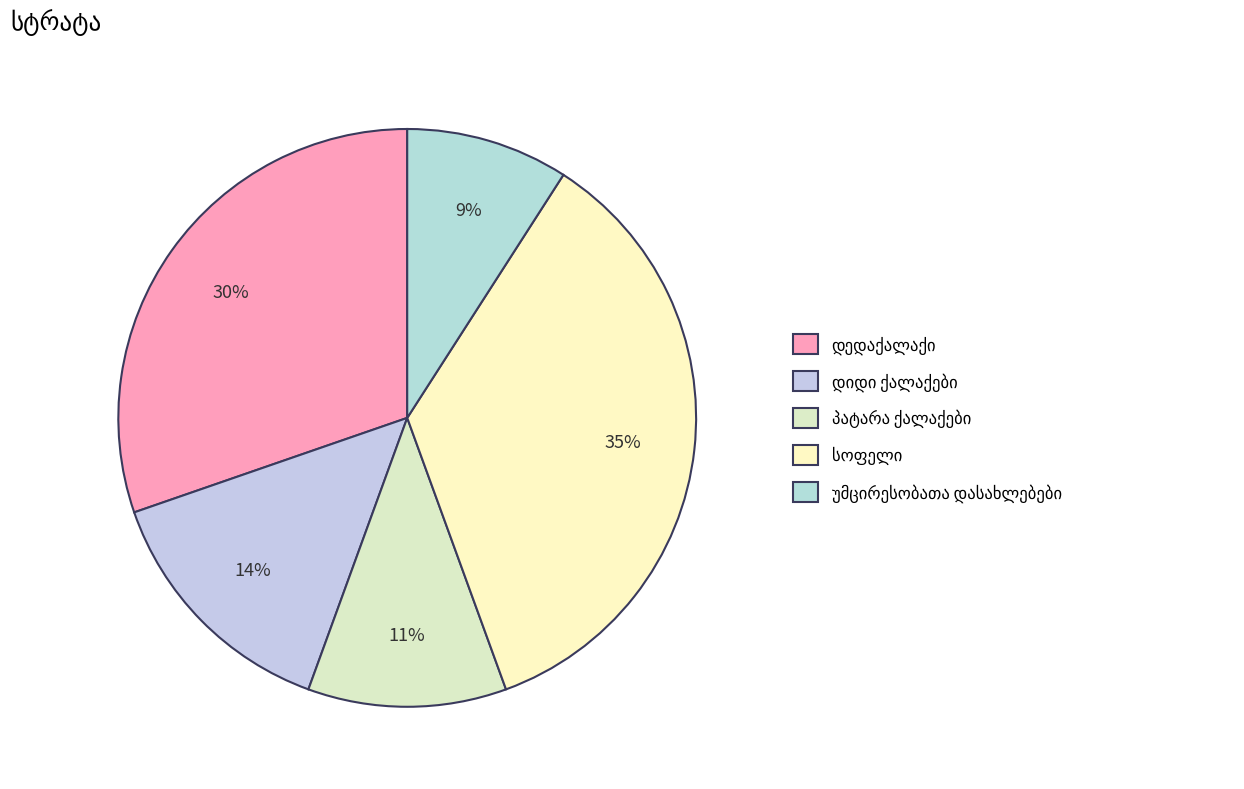

Does any single category account for the majority?

No